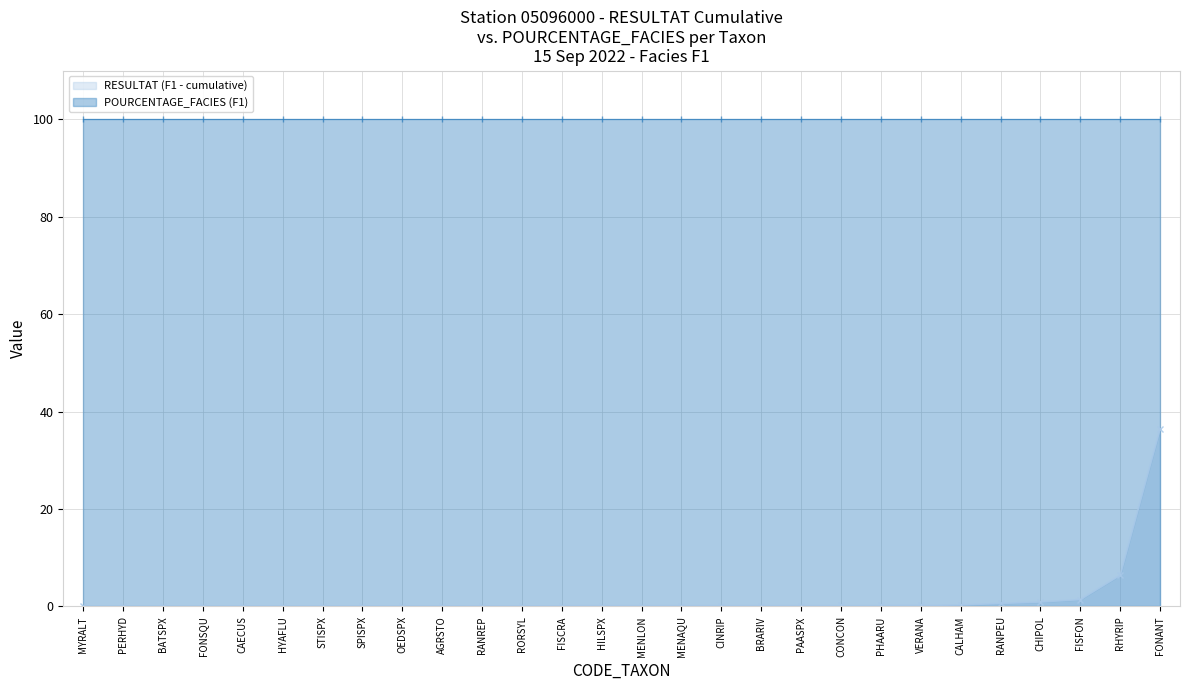

Reading left to right, extract all data points from this chart.

MYRALT=0.0	PERHYD=0.0	BATSPX=0.0	FONSQU=0.0	CAECUS=0.1	HYAFLU=0.1	STISPX=0.1	SPISPX=0.1	OEDSPX=0.1	AGRSTO=0.1	RANREP=0.1	RORSYL=0.1	FISCRA=0.1	HILSPX=0.1	MENLON=0.1	MENAQU=0.2	CINRIP=0.2	BRARIV=0.2	PAASPX=0.2	CONCON=0.2	PHAARU=0.2	VERANA=0.2	CALHAM=0.3	RANPEU=0.6	CHIPOL=0.9	FISFON=1.4	RHYRIP=6.4	FONANT=36.4